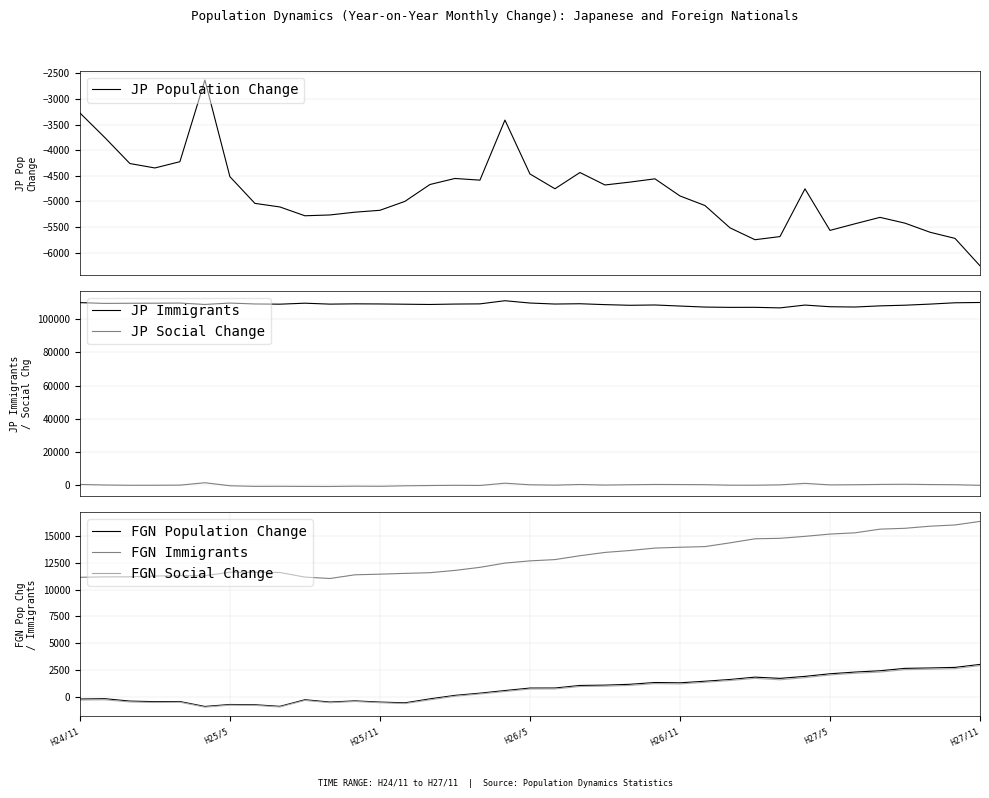

What value does the FGN Population Change series have at 14, to the nearest 100?

-200